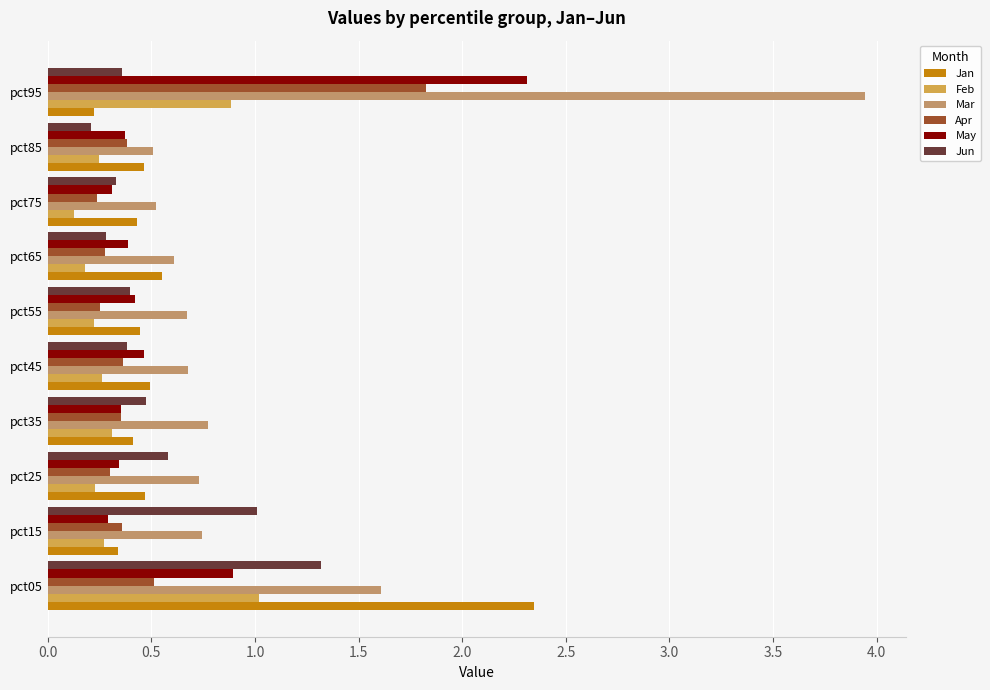

Count the number of data series in this chart.

6